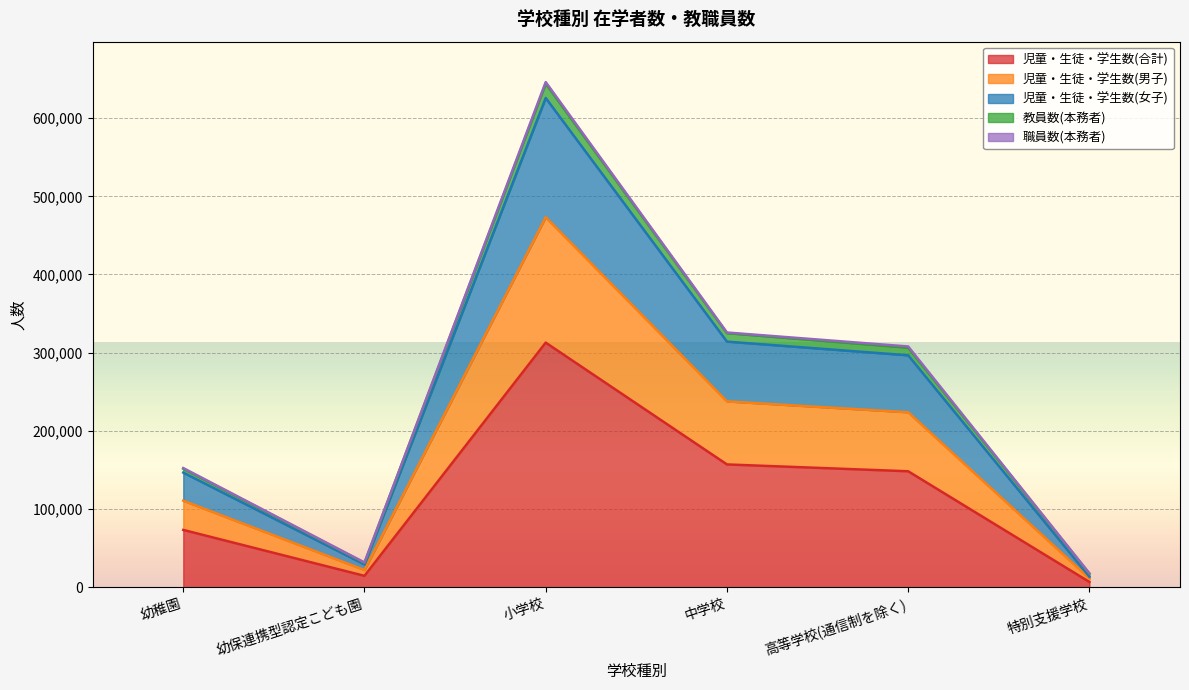

List the labels in order of 教員数(本務者) value, largest first.

小学校, 中学校, 高等学校(通信制を除く), 幼稚園, 幼保連携型認定こども園, 特別支援学校